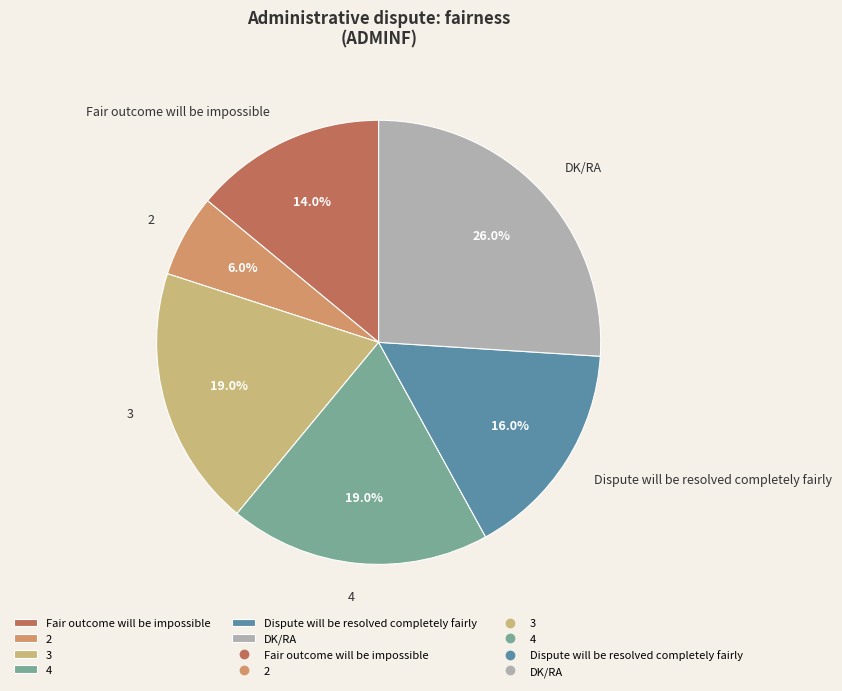

To the nearest percent, what is the combined percentage of 3 and Fair outcome will be impossible?

33%